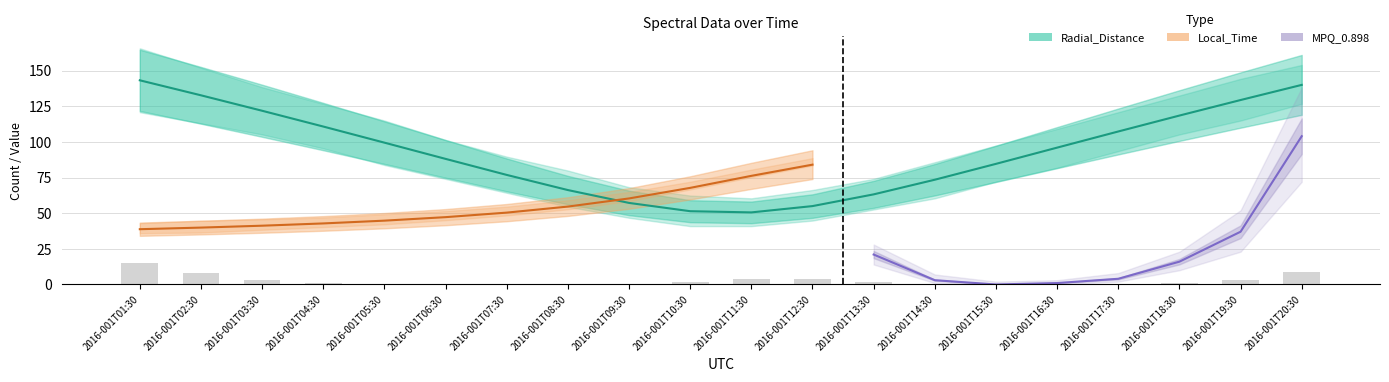

What is the spread (max minus min) of values at 2016-001T08:30?

66.2